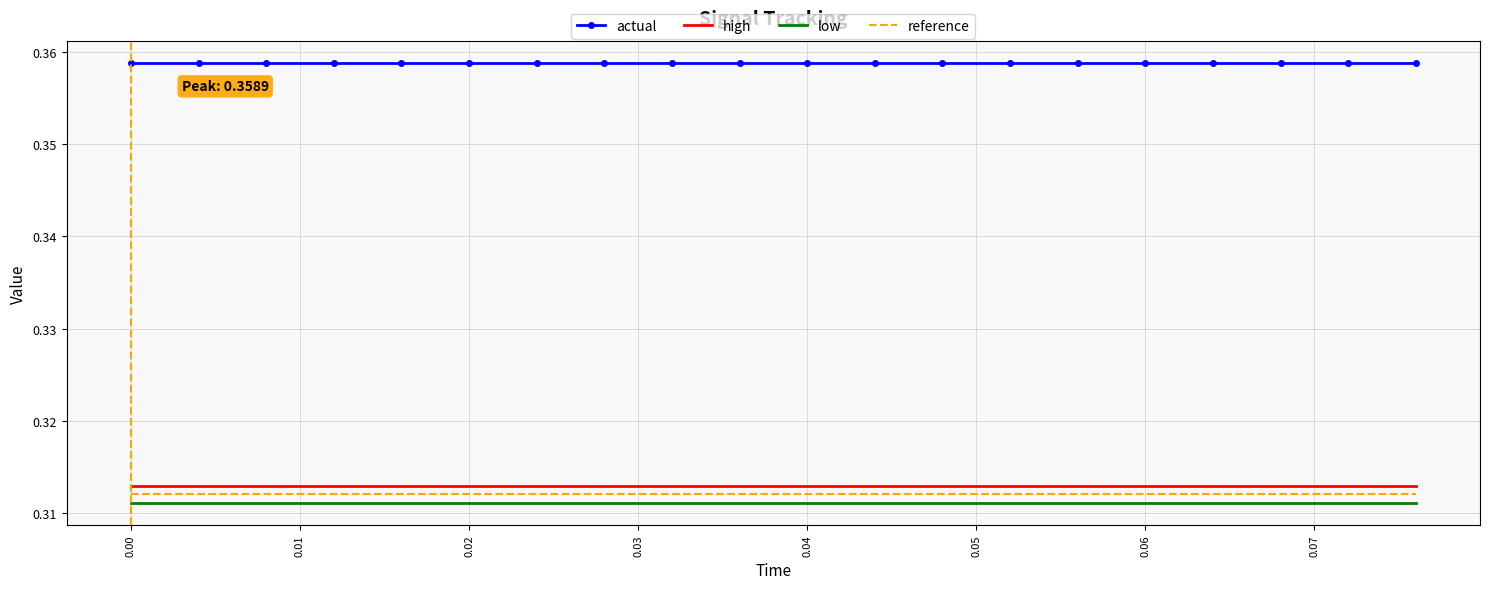

Which series has the largest total across all categories?

actual